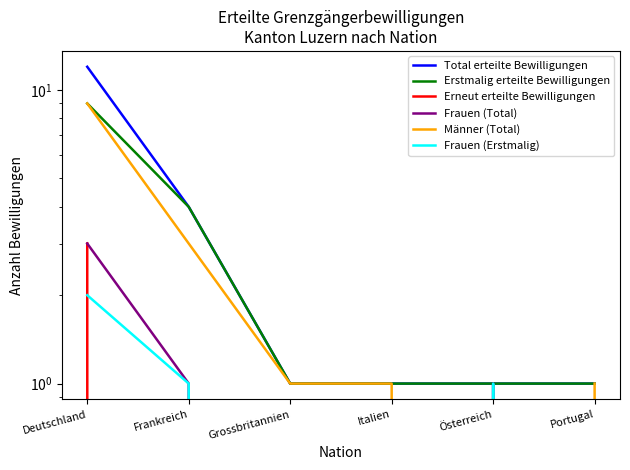

What is the label of the 3rd point from the left?

Grossbritannien